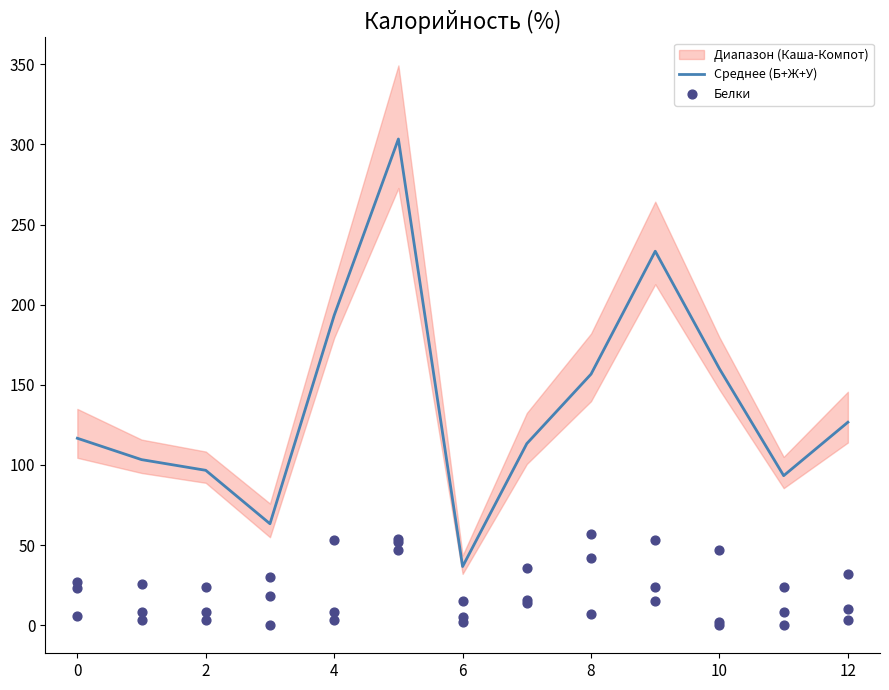

Is it true that Среднее (Б+Ж+У) equals 86.8 at 8?

False